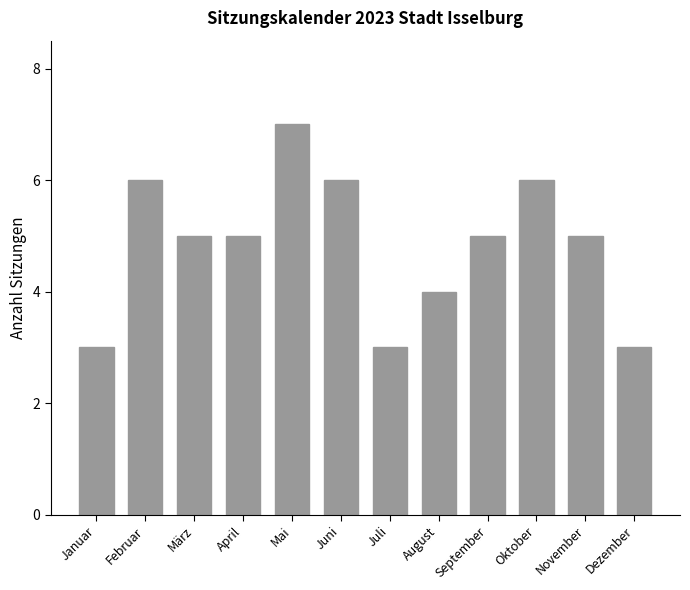

What is the value of the 12th bar from the left?

3